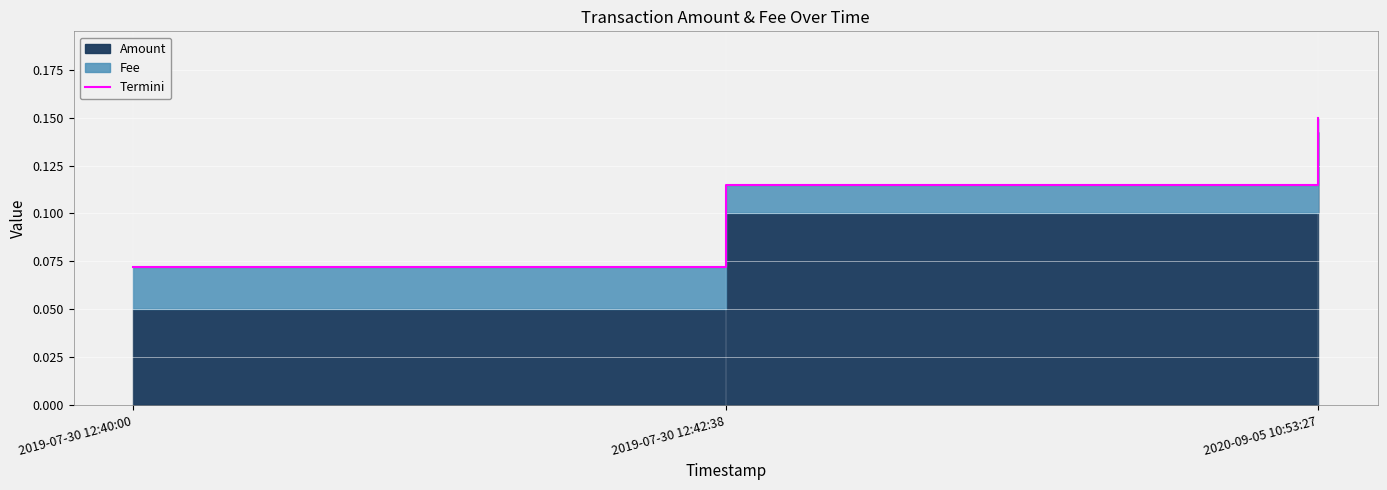

What is the label of the 2nd point from the left?

2019-07-30 12:42:38